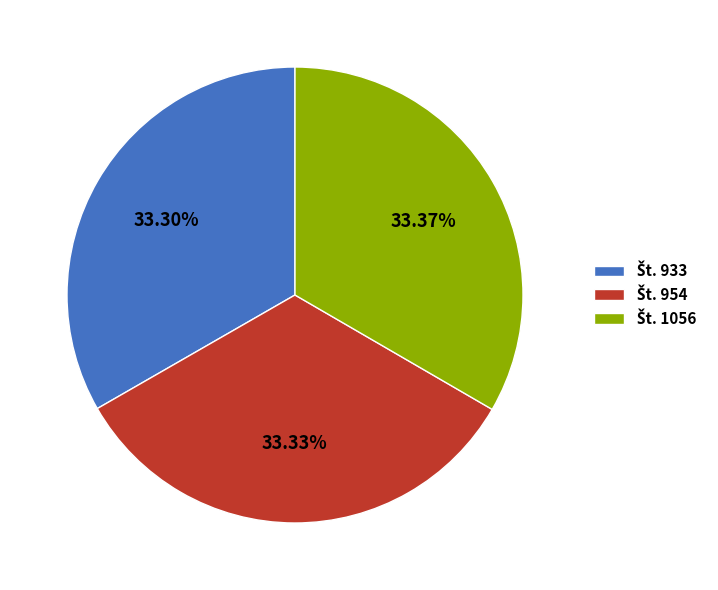

Is there a majority slice in this chart?

No